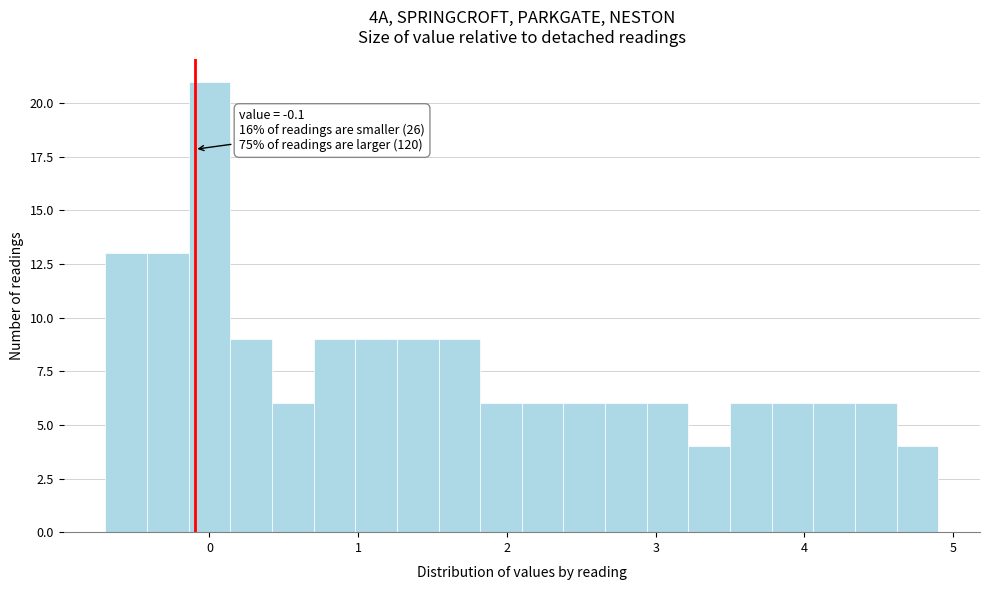

Read against the x-axis, roughly where is the centre of the tallest bar?

0.0